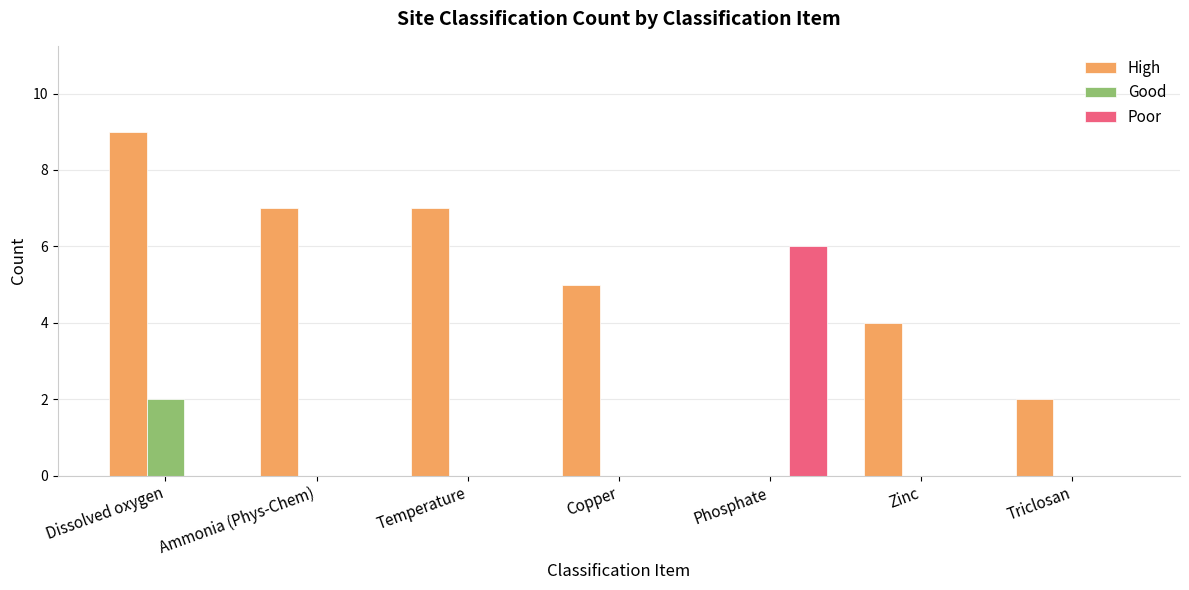

Is the value of Poor at Phosphate greater than the value of Good at Dissolved oxygen?

Yes